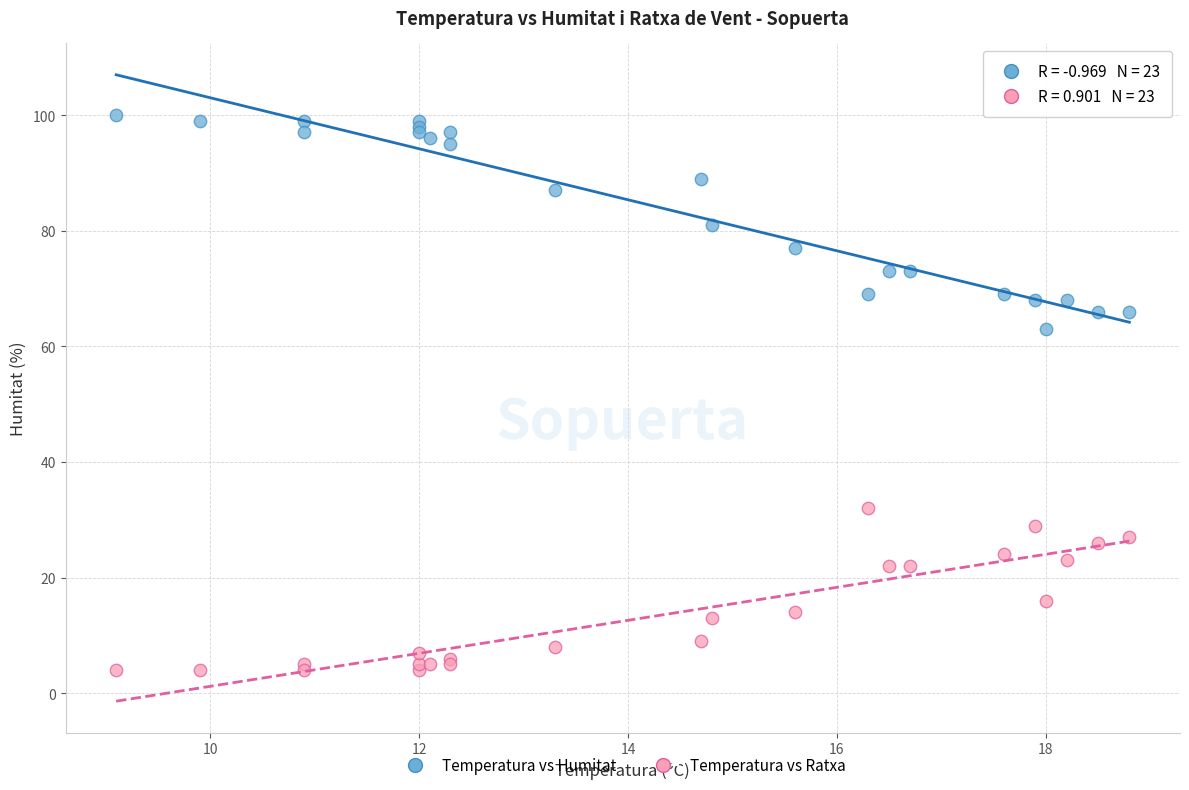

Which series contains the lowest Y value?

Temperatura vs Ratxa